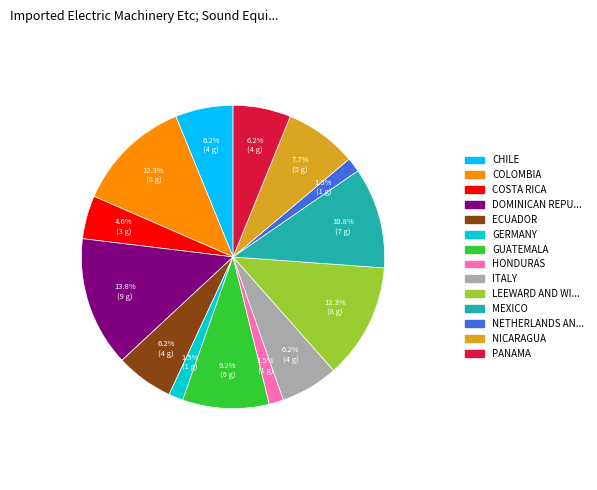

Is there a majority slice in this chart?

No